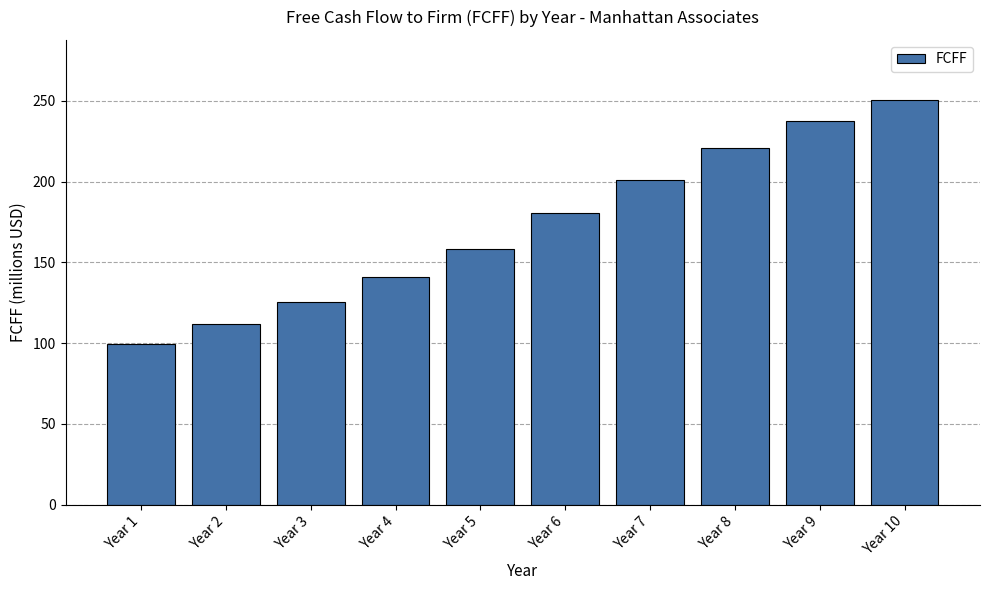

List the labels in order of value, largest first.

Year 10, Year 9, Year 8, Year 7, Year 6, Year 5, Year 4, Year 3, Year 2, Year 1